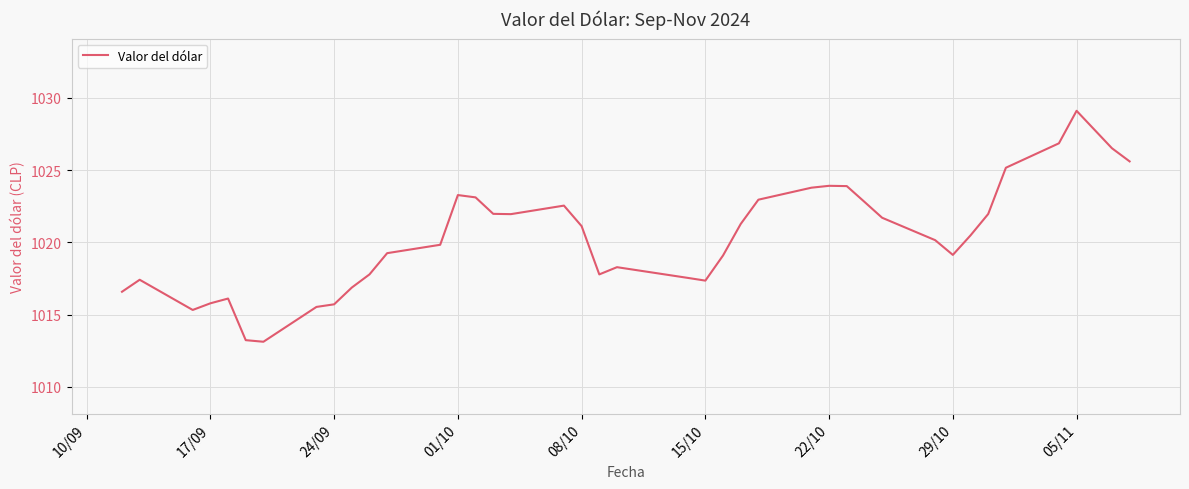

What is the greatest value displayed?

1029.1